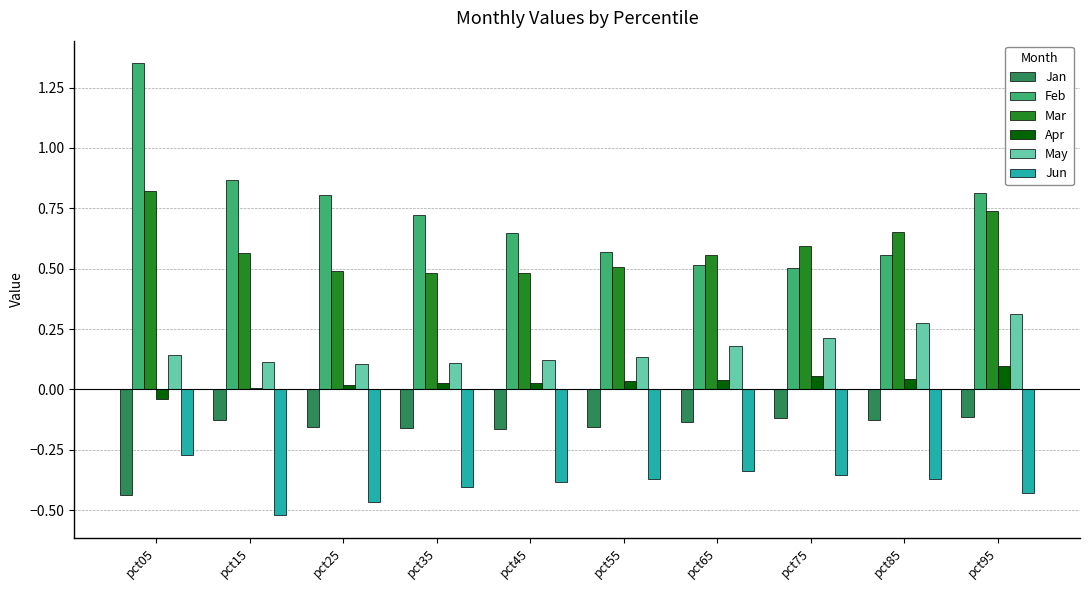

Count the number of data series in this chart.

6